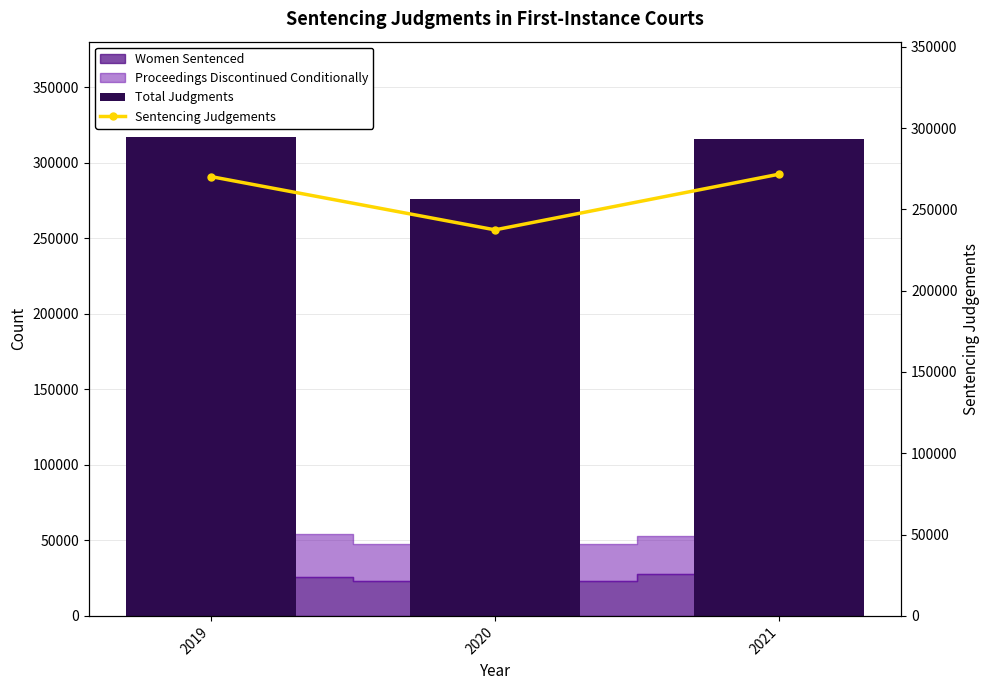

How many values in the Sentencing Judgements series exceed 270180?

1